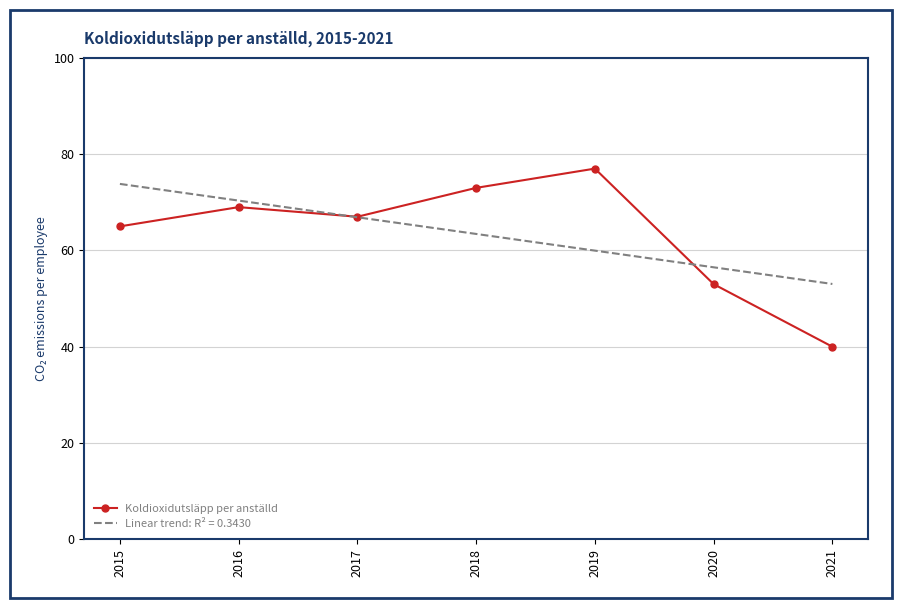

Which label corresponds to the largest value in the chart?

2019